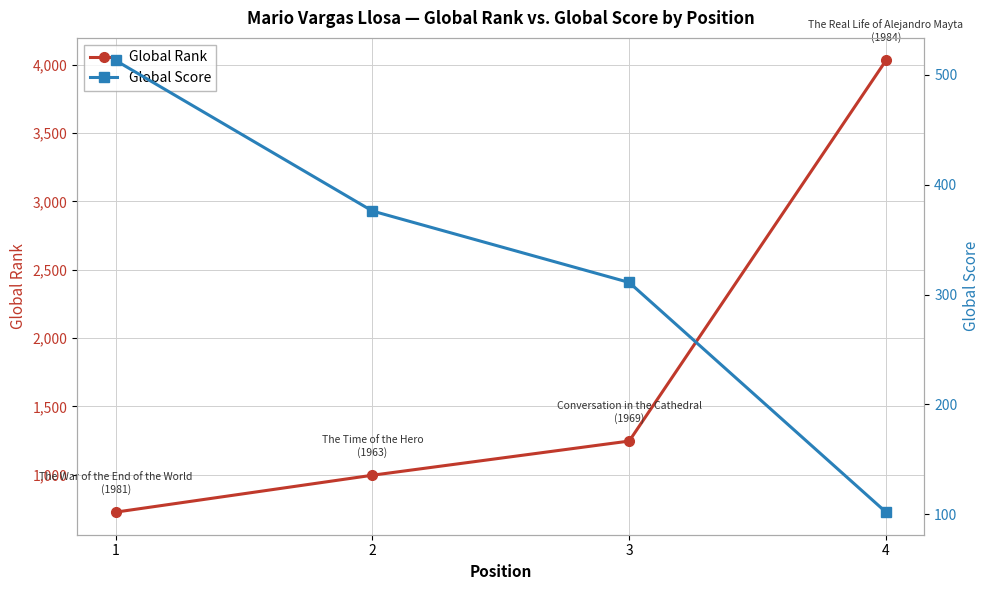

At which category is the sum across all series the highest?

4